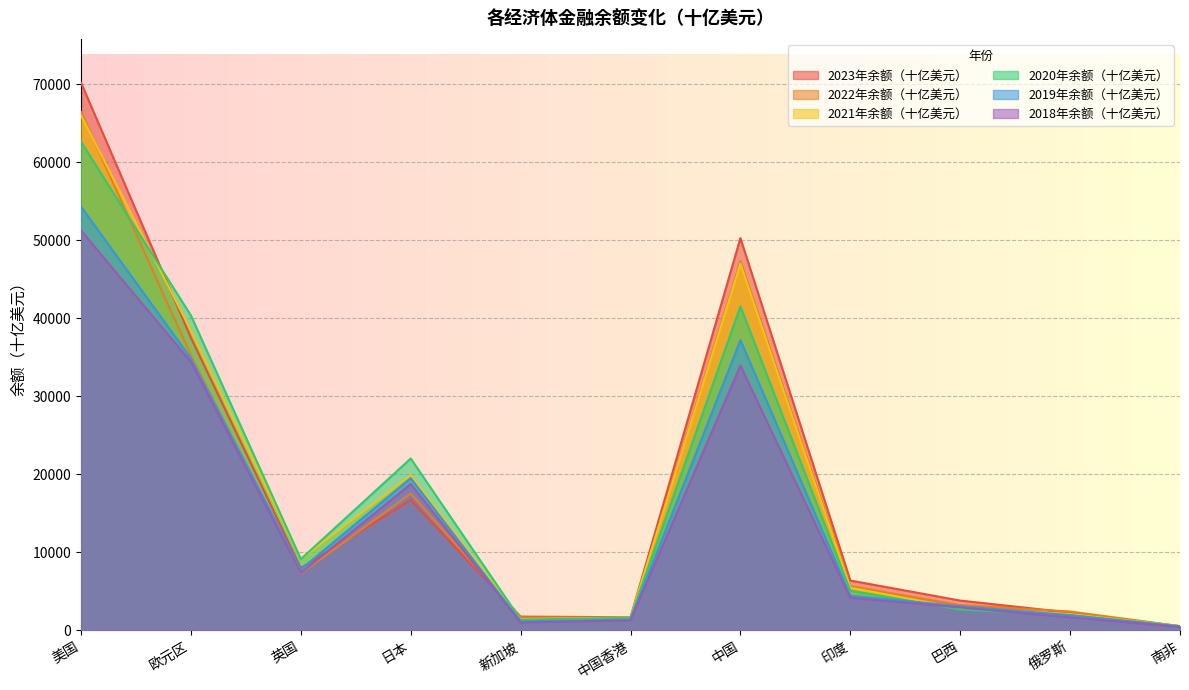

In 2021年余额（十亿美元）, how many points are higher than both neighbors (excluding endpoints)?

2